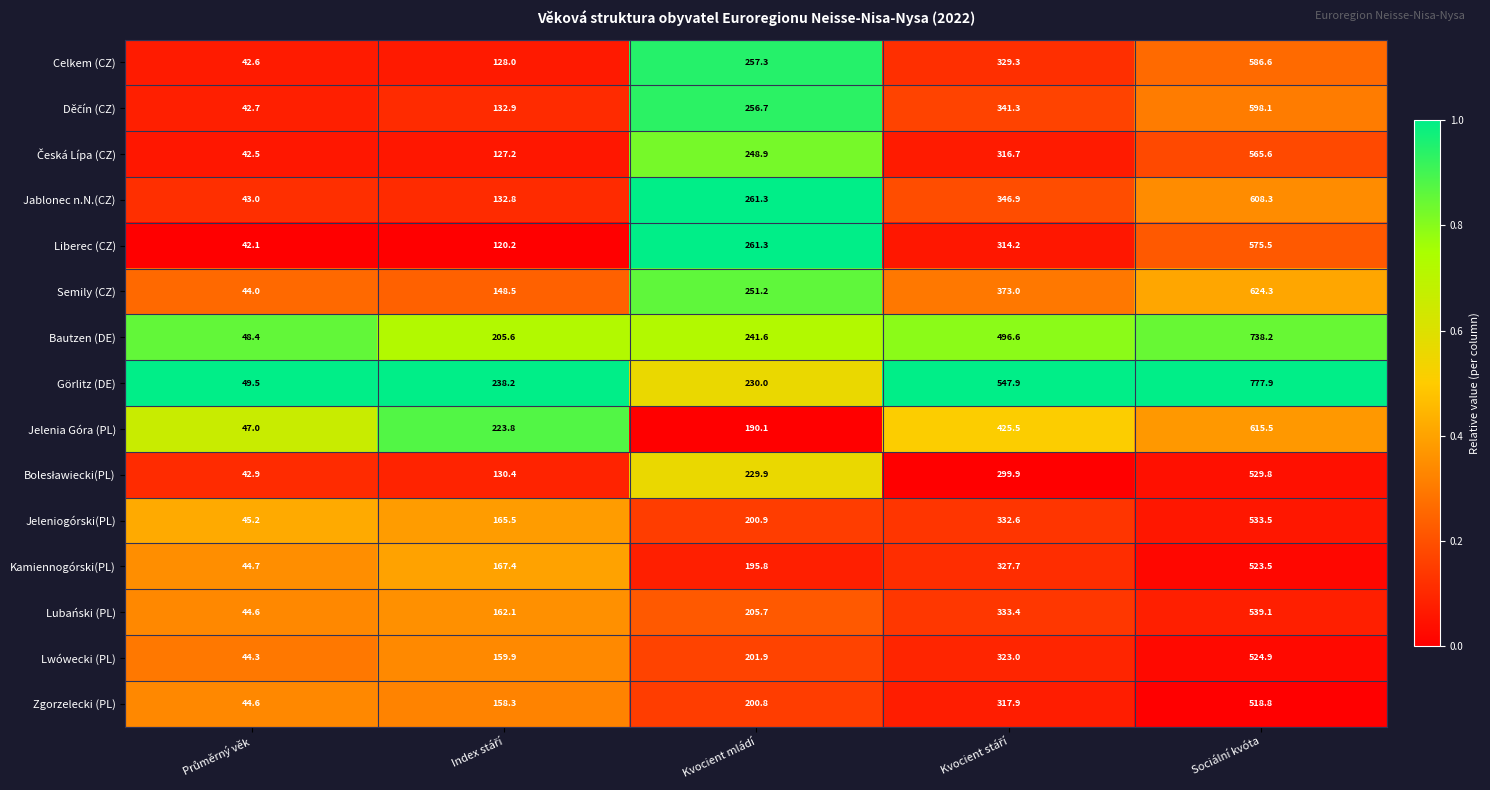

Which series has the largest total across all categories?

Görlitz (DE)